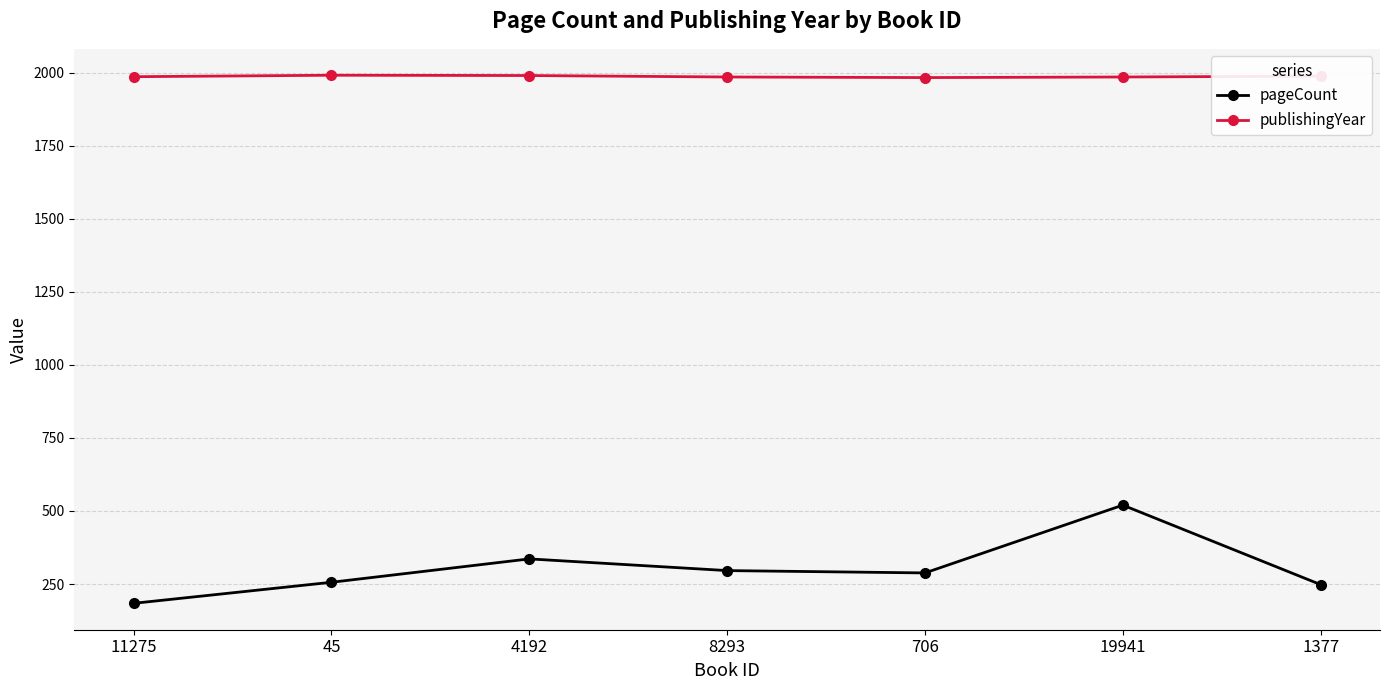

True or false: publishingYear and pageCount intersect in this chart.

False